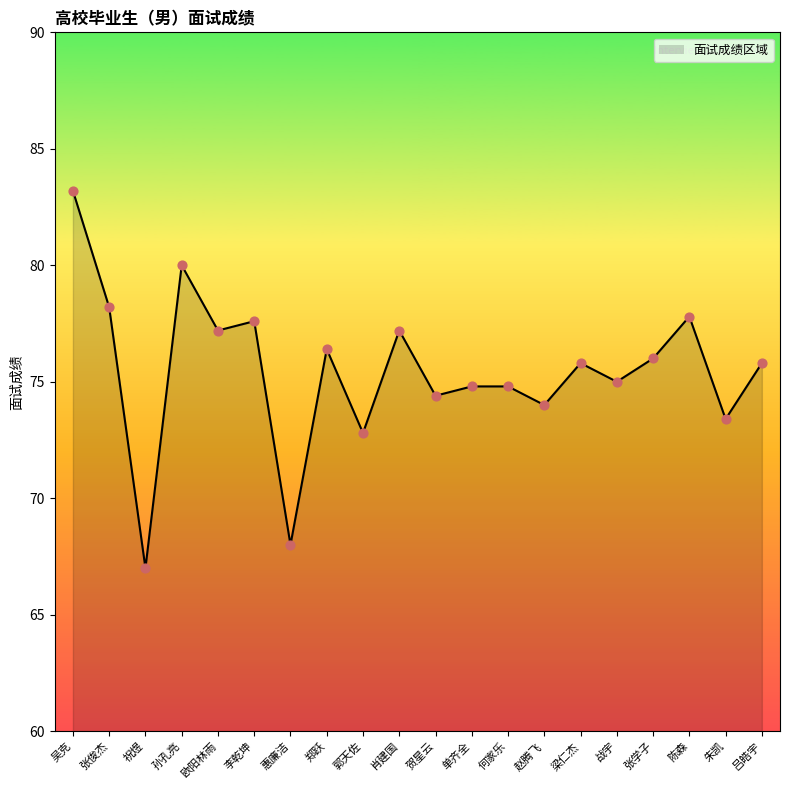

Is the value of 面试成绩_line at 惠廉洁 greater than the value of 成绩点 at 朱凯?

No